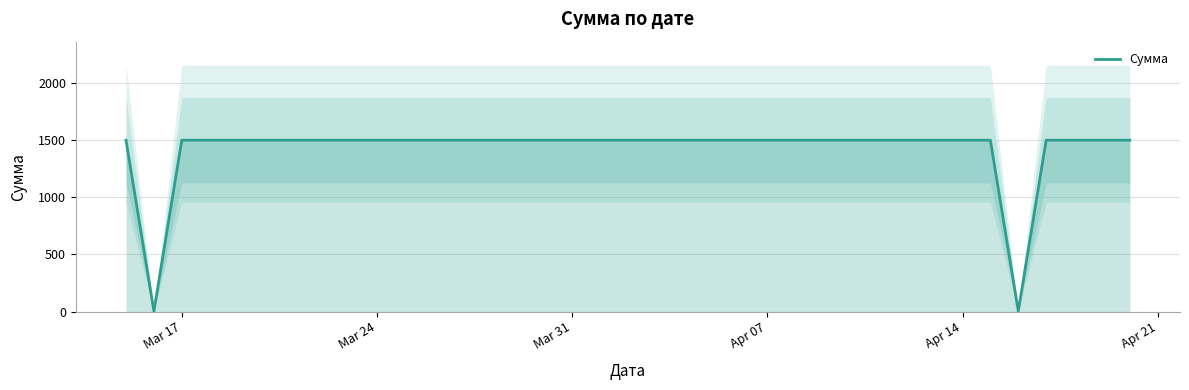

What is the highest value of the Сумма series?

1500